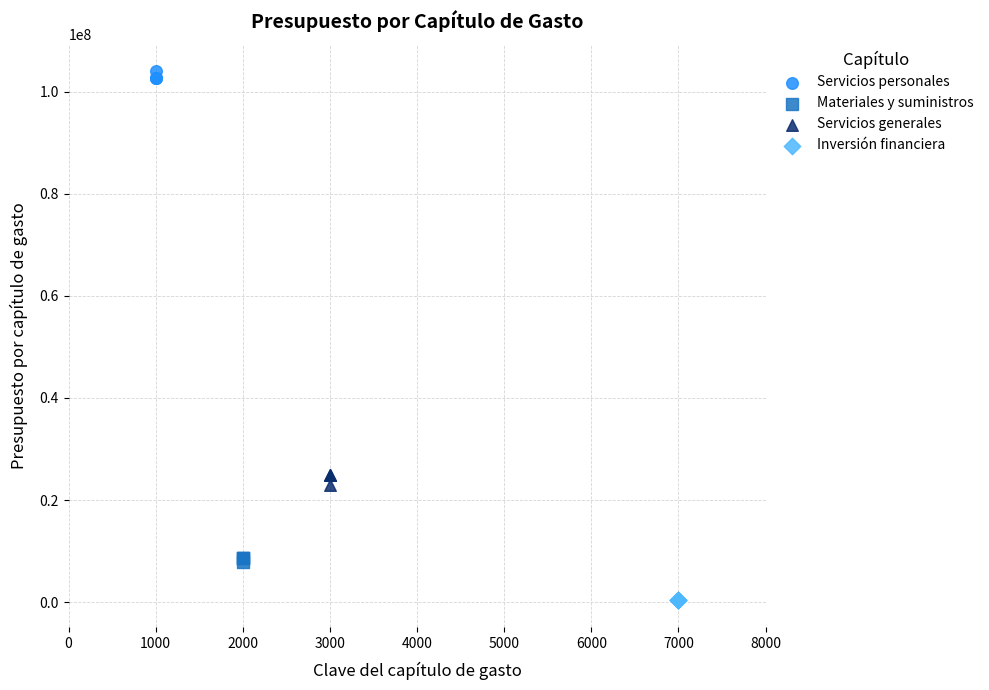

Which series contains the lowest Y value?

Inversión financiera